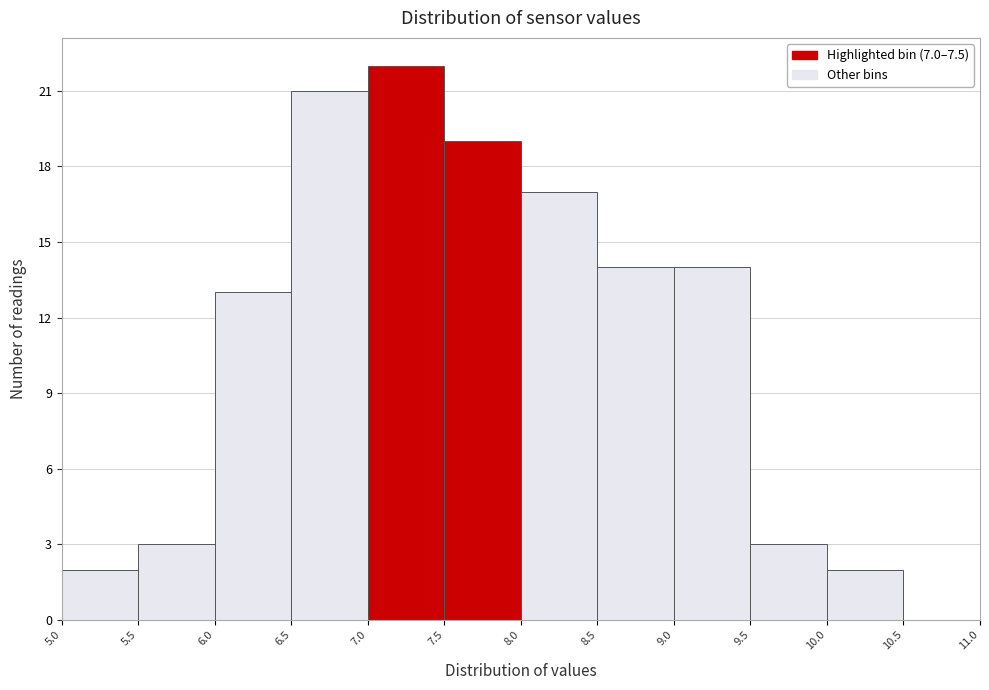

How tall is the bar that spans 6.5 to 7.0 on the x-axis? The values are not printed on the chart, so give them approximately, as read against the axis.

21